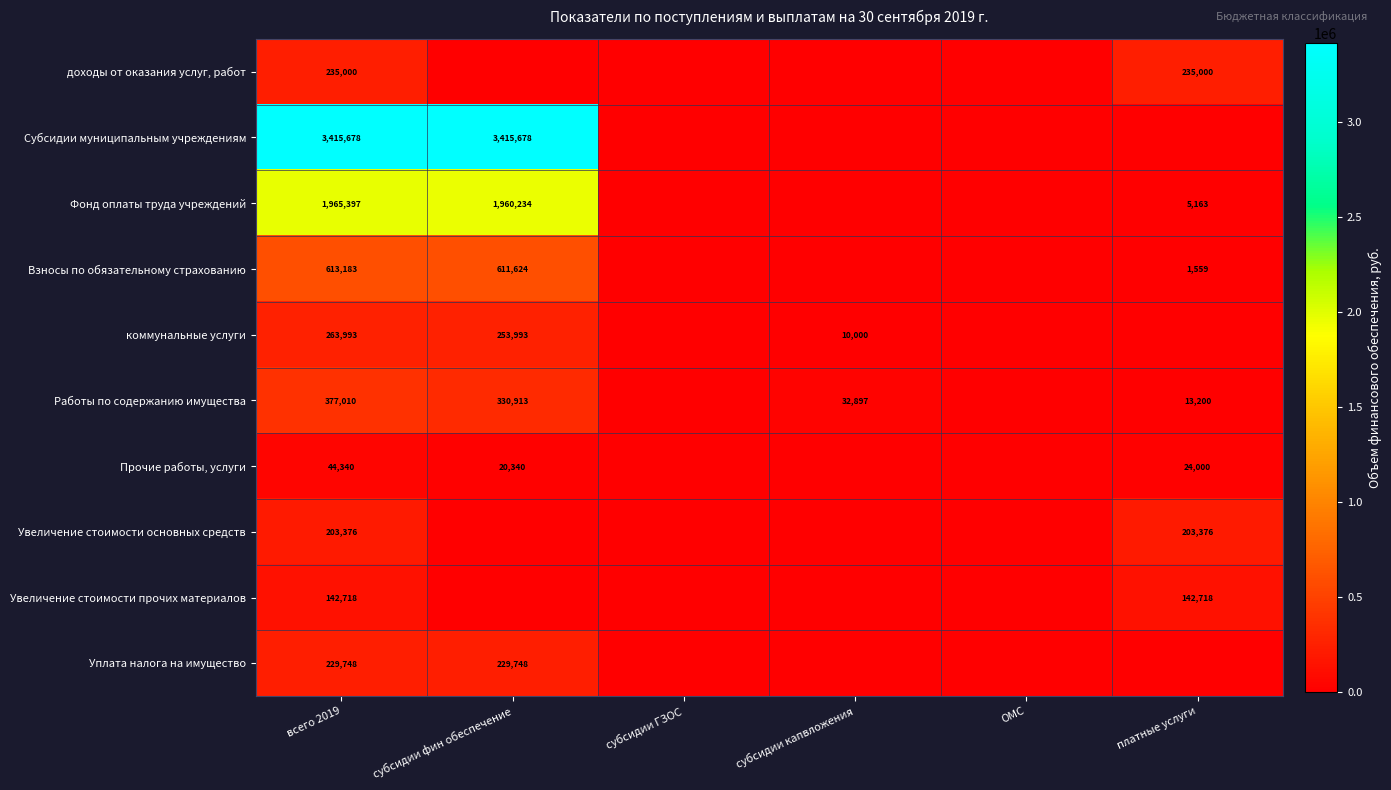

What is the total value across all series at всего 2019?

7490443